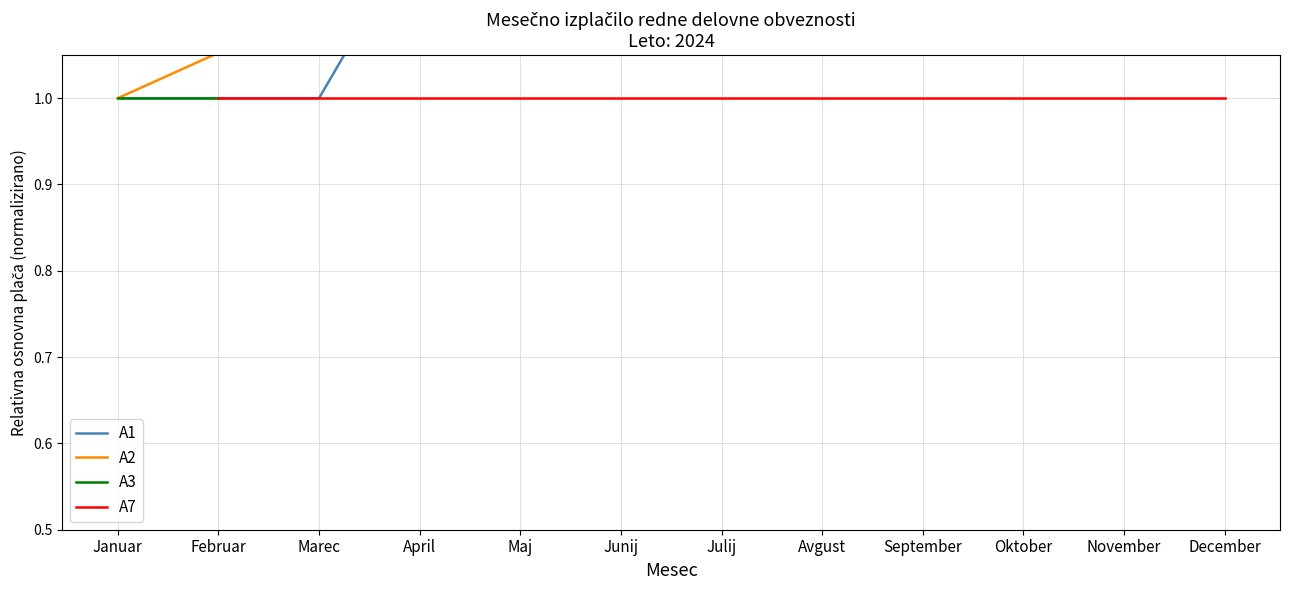

How many lines are shown in the chart?

4